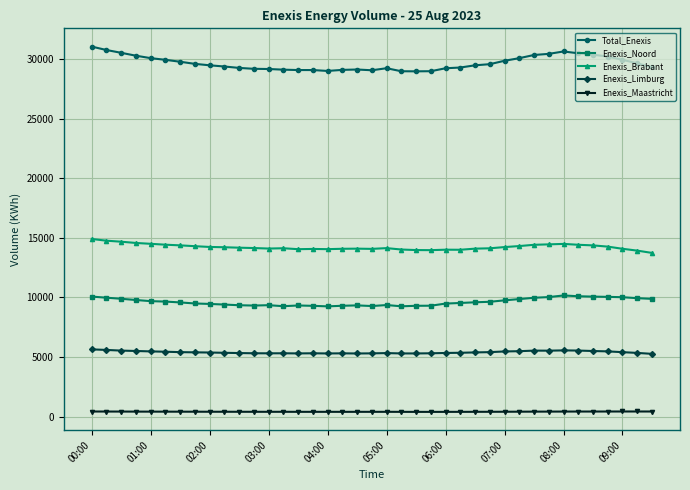

List the series in order of their peak value, highest first.

Total_Enexis, Enexis_Brabant, Enexis_Noord, Enexis_Limburg, Enexis_Maastricht